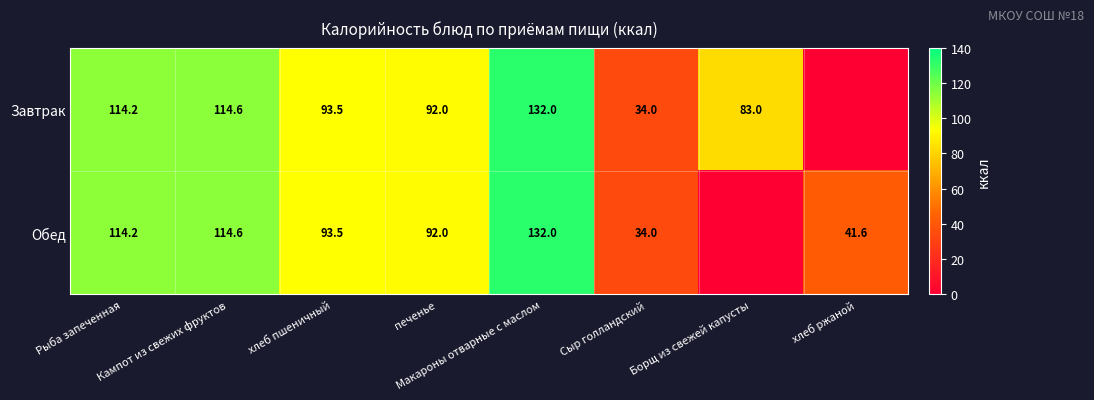

What is the greatest value displayed?

132.0